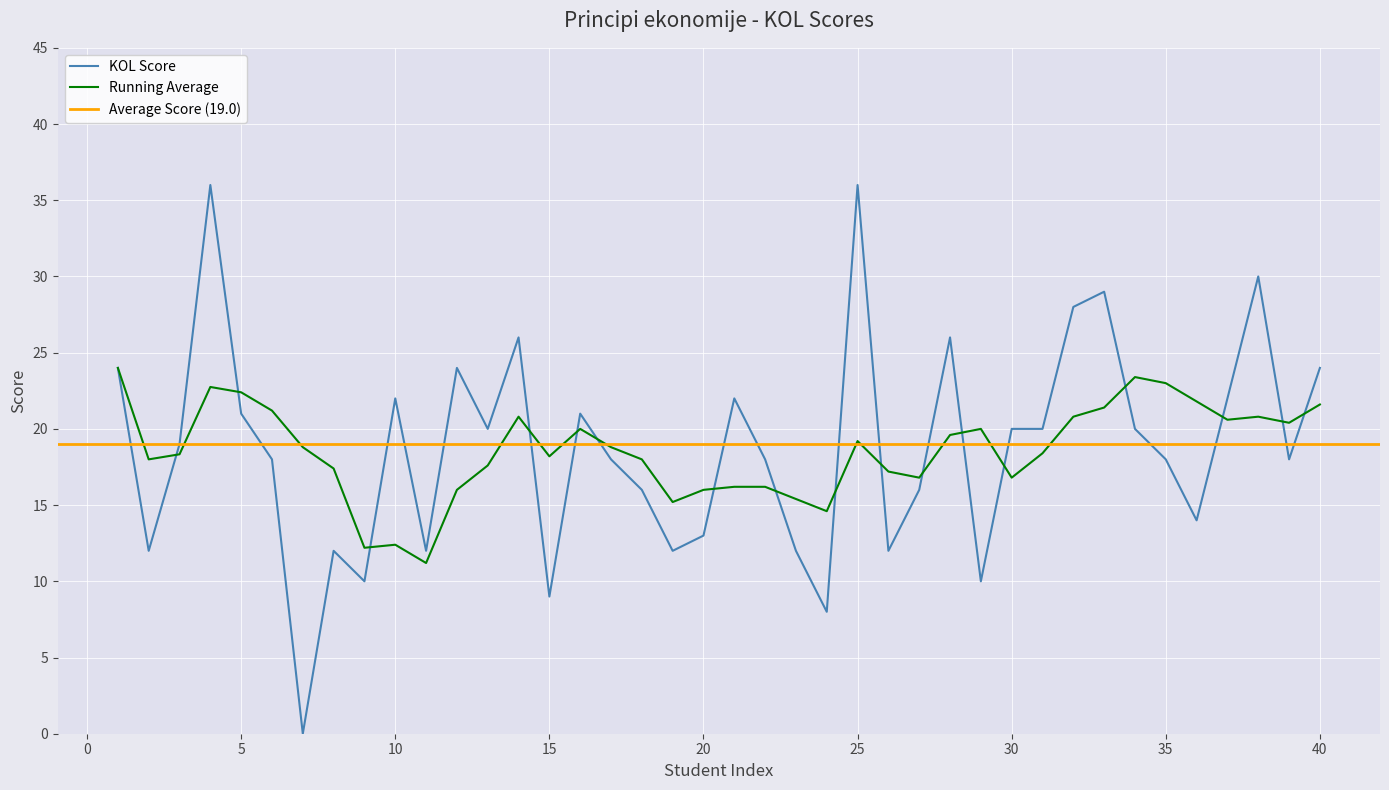

What is the greatest value displayed?

36